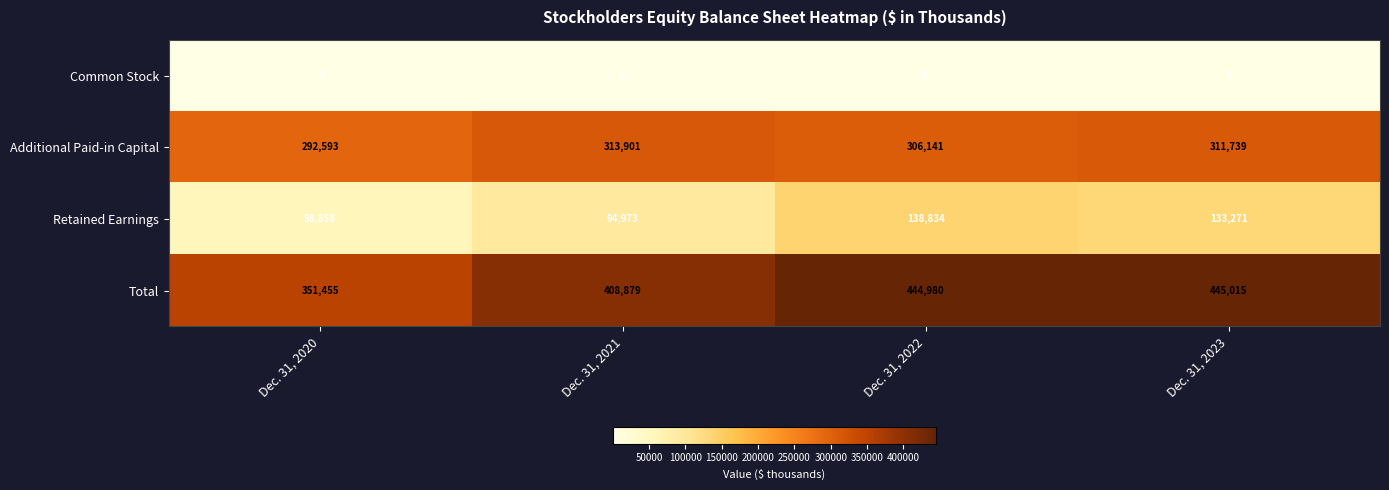

Which series has the largest range (max minus min)?

Total